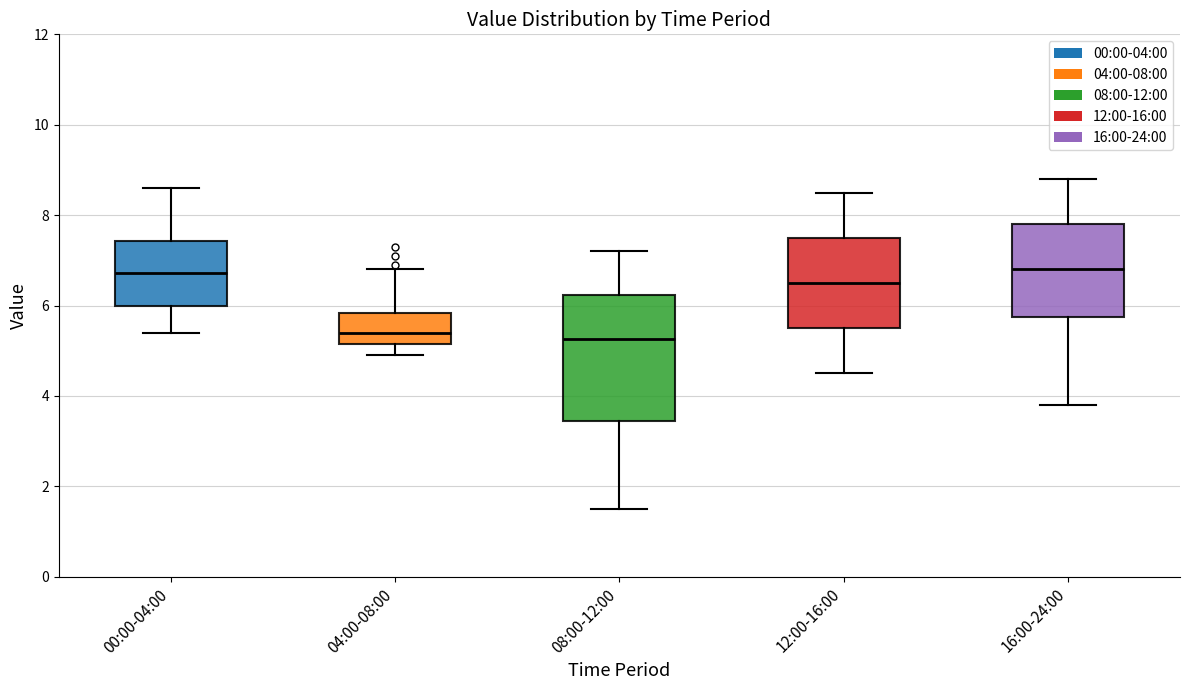

Which box is the tallest, from its lower edge to its upper edge?

08:00-12:00